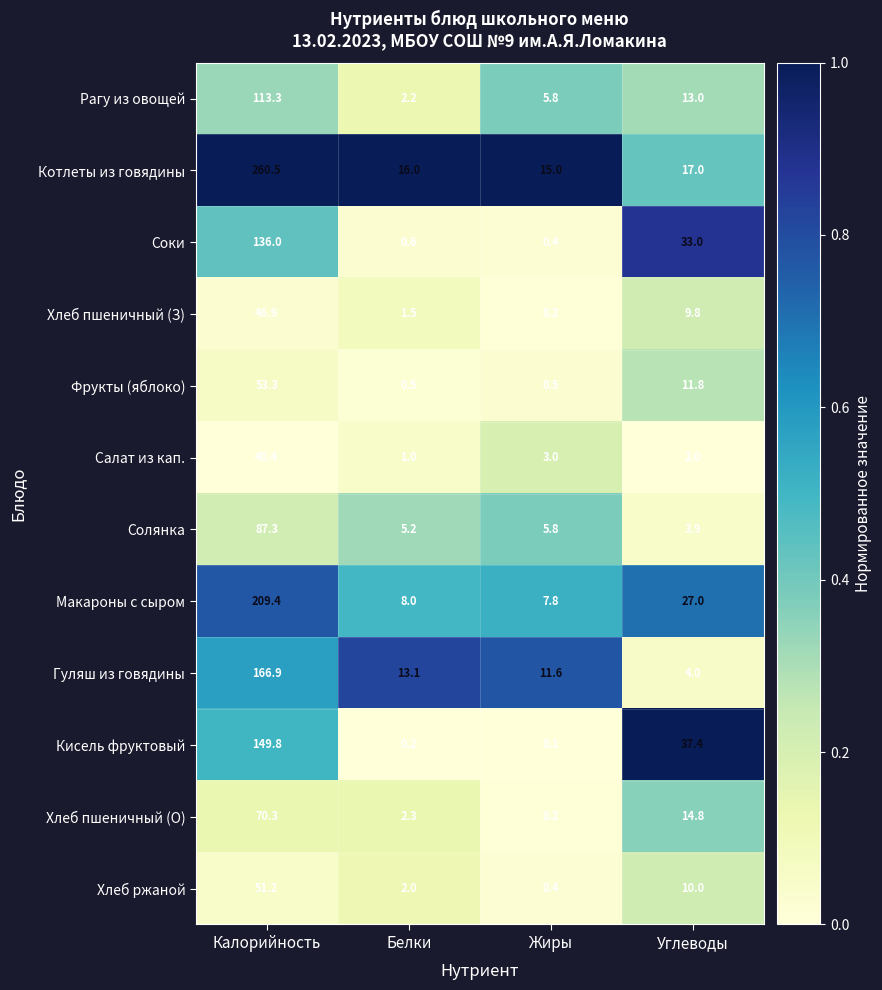

How many data points in Фрукты (яблоко) are above 11?

2